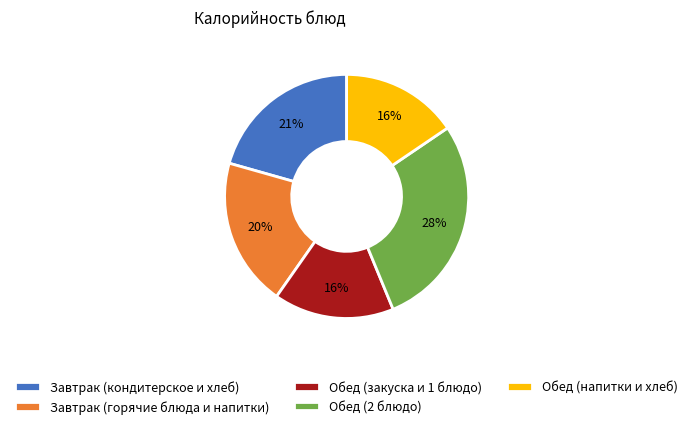

True or false: Завтрак (горячие блюда и напитки) accounts for 30% of the total.

False